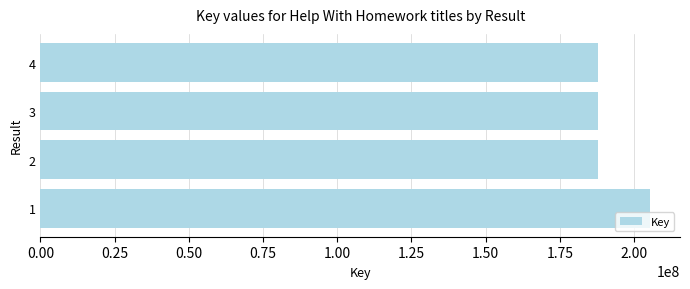

What is the change in value from 1 to 4?

-17249850